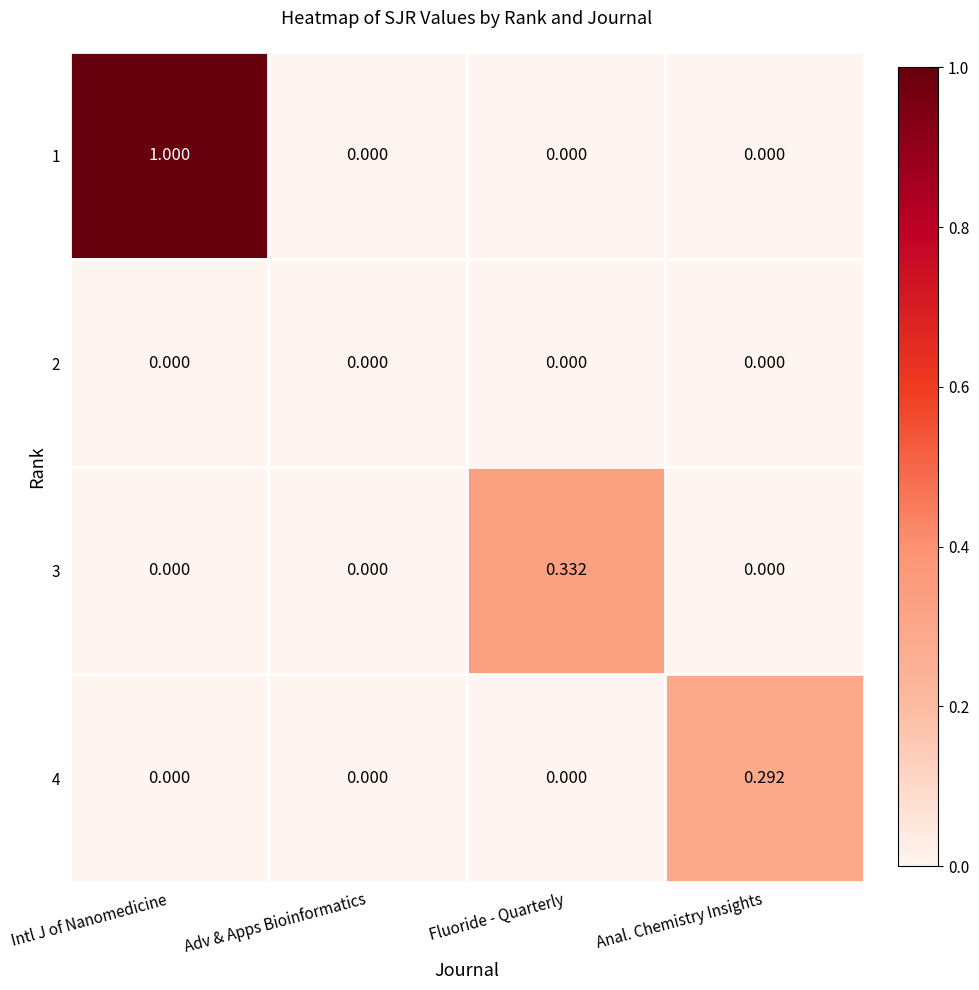

Count the number of data series in this chart.

4